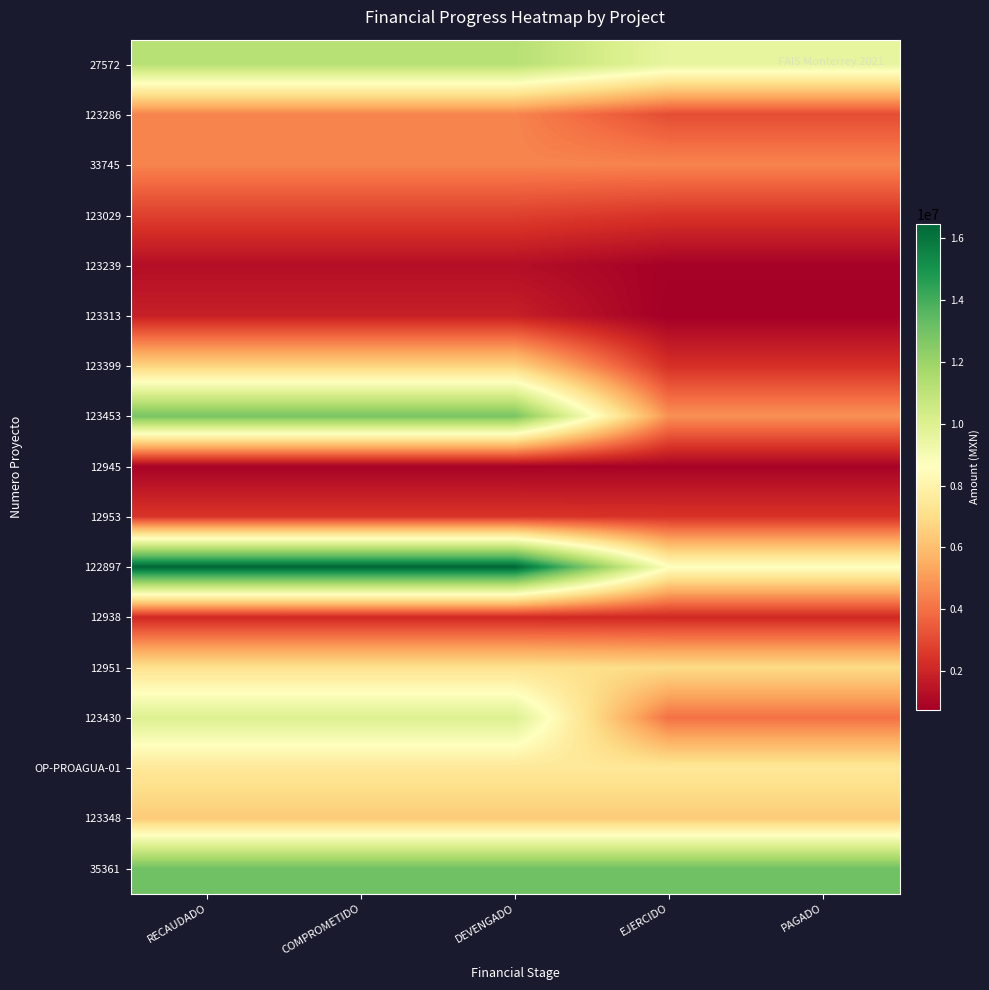

At how many categories does at least one series exceed 4663571?

5